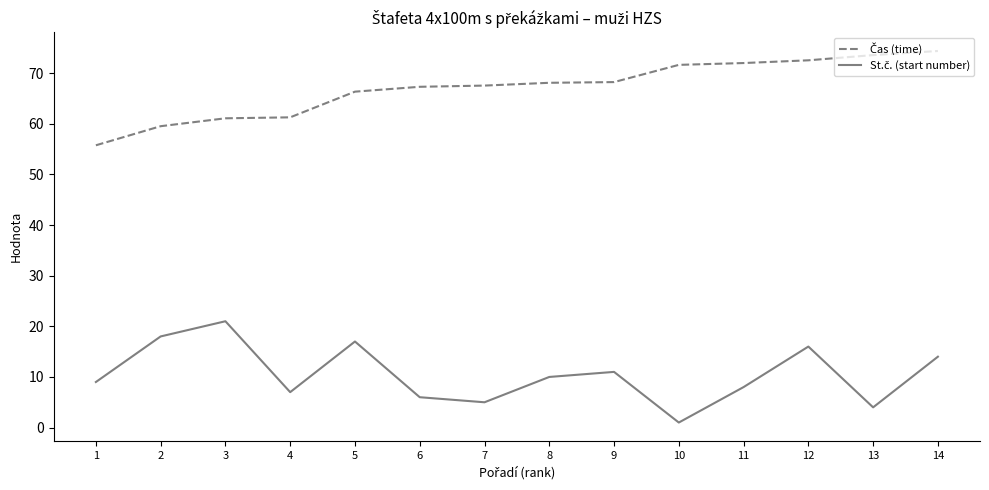

What is the spread (max minus min) of values at 5?

49.3